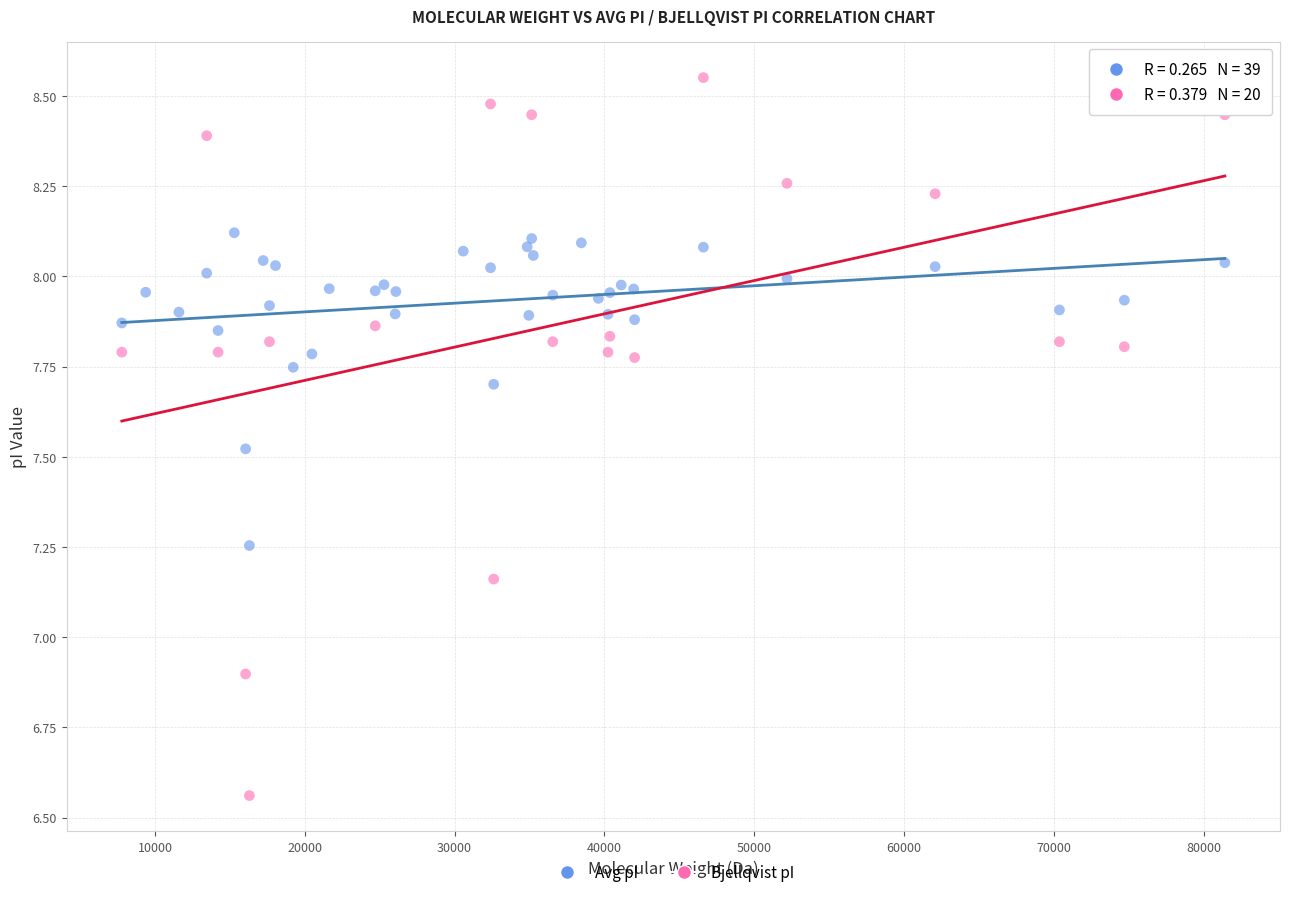

Which series has the largest Y range (max minus min)?

Bjellqvist pI